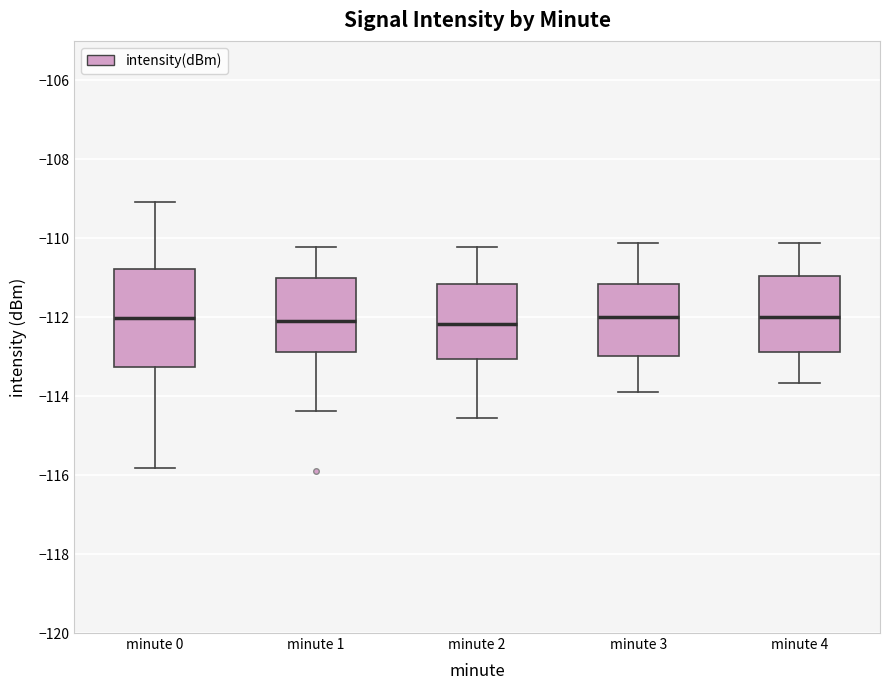

Where does the median line of the box for minute 0 sit on the y-axis? The values are not printed on the chart, so give them approximately, as read against the axis.

-112.0